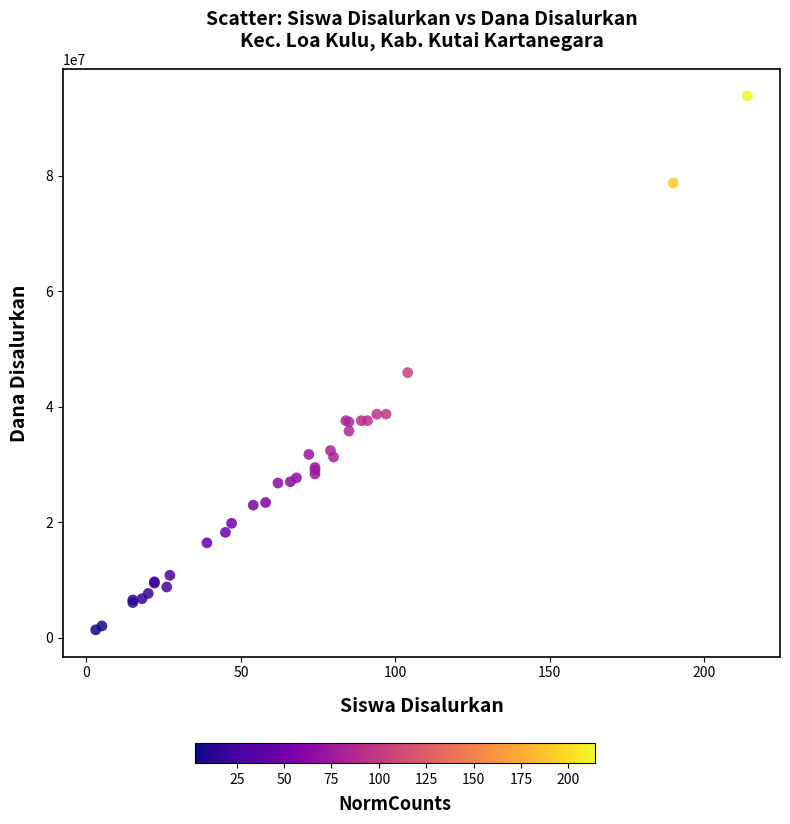

What Y value in the scatter plot is closest to 47587500?

45900000